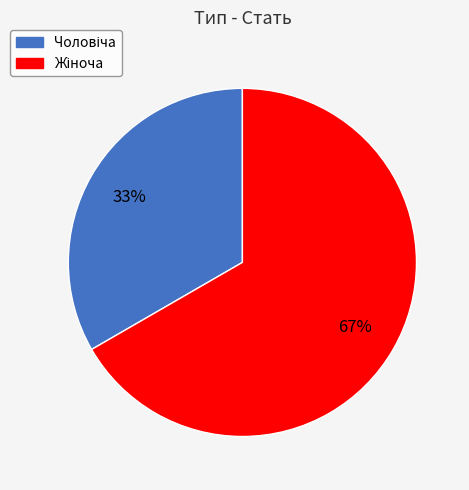

To the nearest percent, what is the average slice percentage?

50%